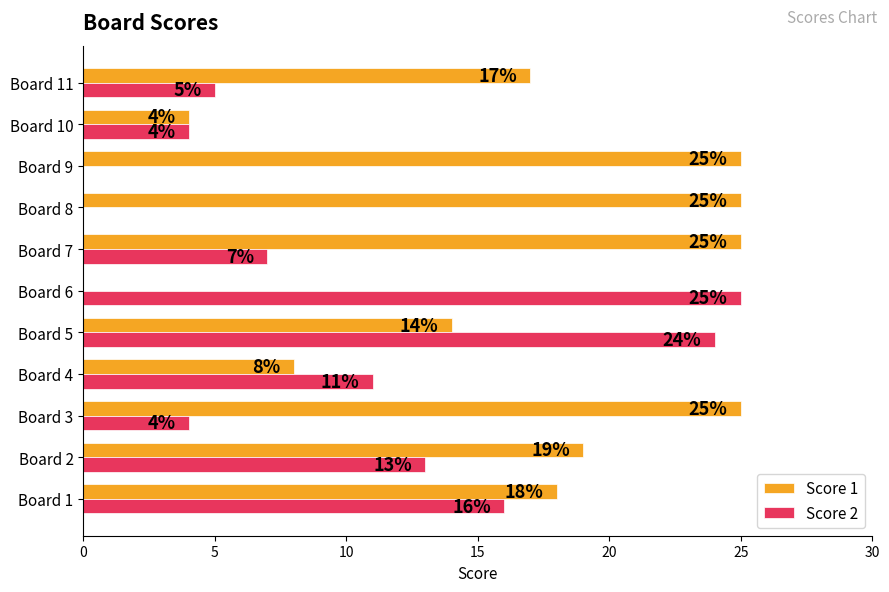

At which category is the sum across all series the highest?

Board 5